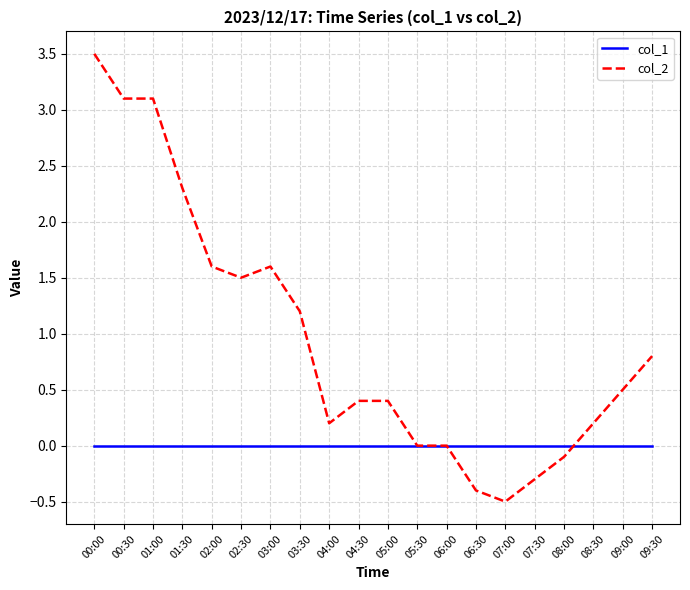

Rank the series by their maximum value, from highest to lowest.

col_2, col_1